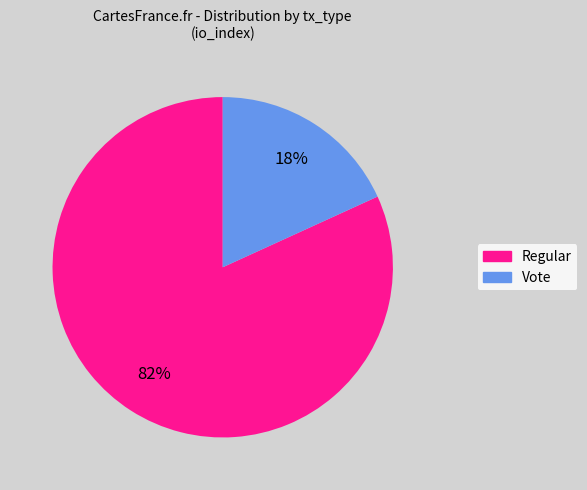

Is it true that Regular is 82% of the pie?

True